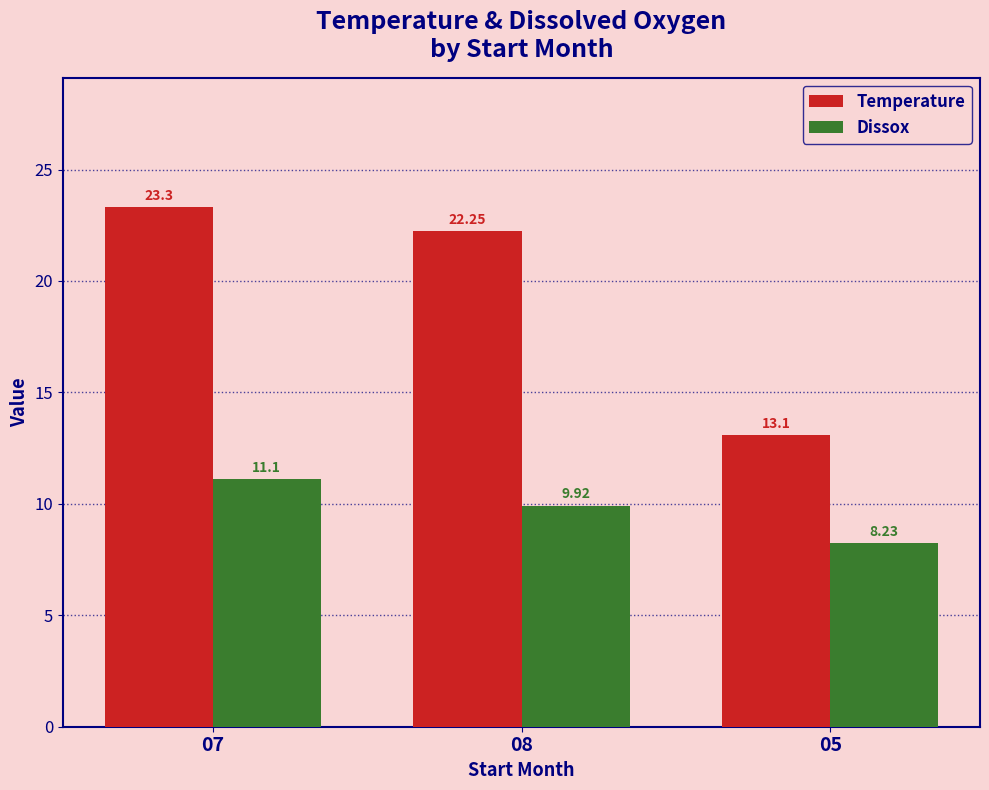

What is the highest value of the Dissox series?

11.1